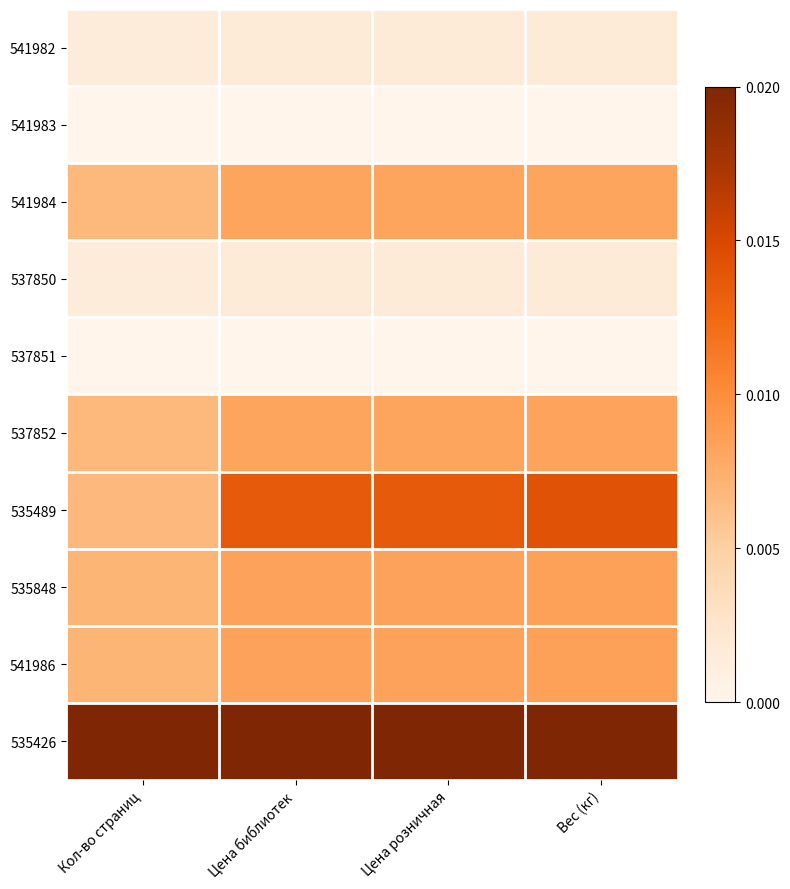

Which series has the largest total across all categories?

535426